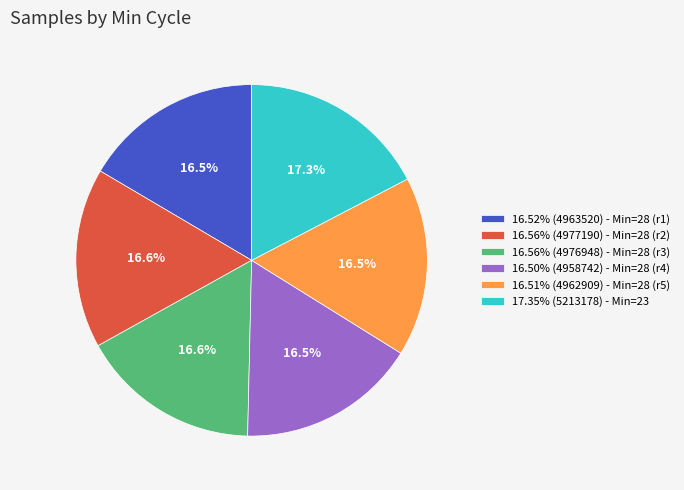

How much of the chart is everything except 16.52% (4963520) - Min=28 (r1)?

83.5%